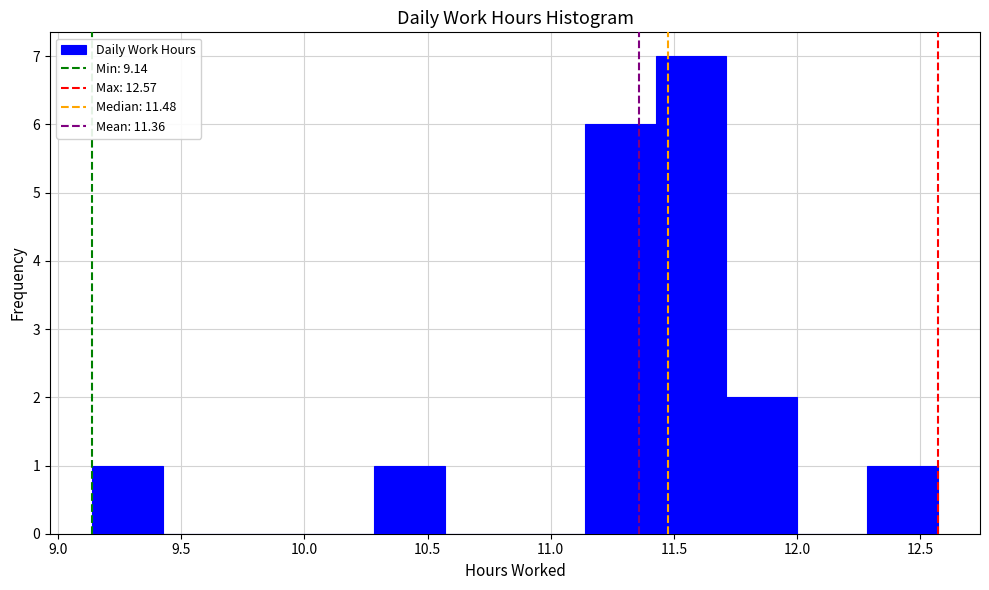

Reading left to right, transcribe this chart: for each bar, give the range it covers on the x-axis and its height. Neither the bar edges nor the heights are printed on the chart, so give them approximately, as read against the axes.

9.15 to 9.45: 1
9.45 to 9.70: 0
9.70 to 10.00: 0
10.00 to 10.30: 0
10.30 to 10.55: 1
10.55 to 10.85: 0
10.85 to 11.15: 0
11.15 to 11.45: 6
11.45 to 11.70: 7
11.70 to 12.00: 2
12.00 to 12.30: 0
12.30 to 12.55: 1